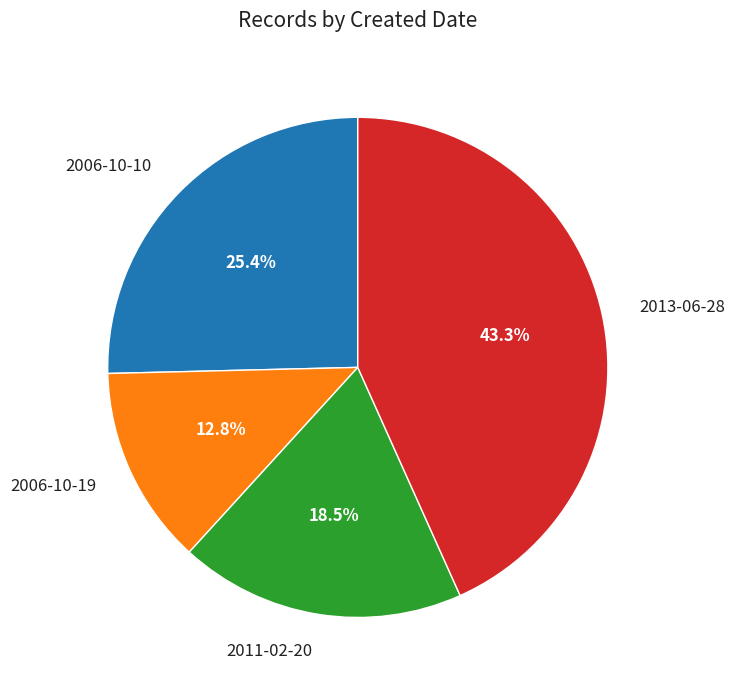

To the nearest percent, what is the difference between the largest and smallest slice percentages?

30%